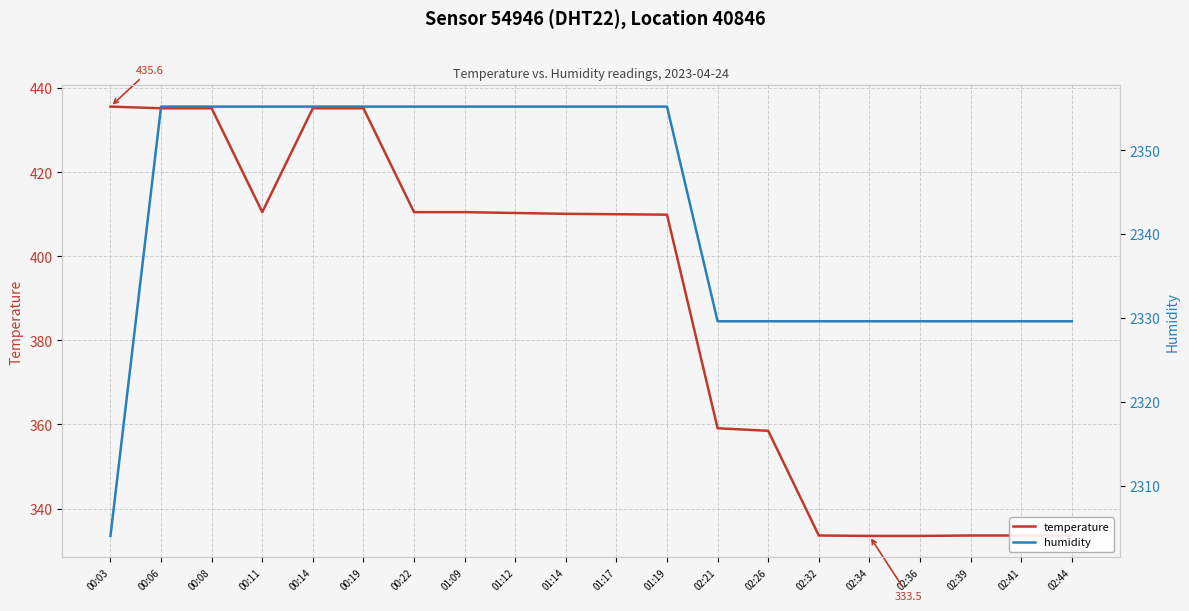

At which label is temperature closest to 384?

02:21